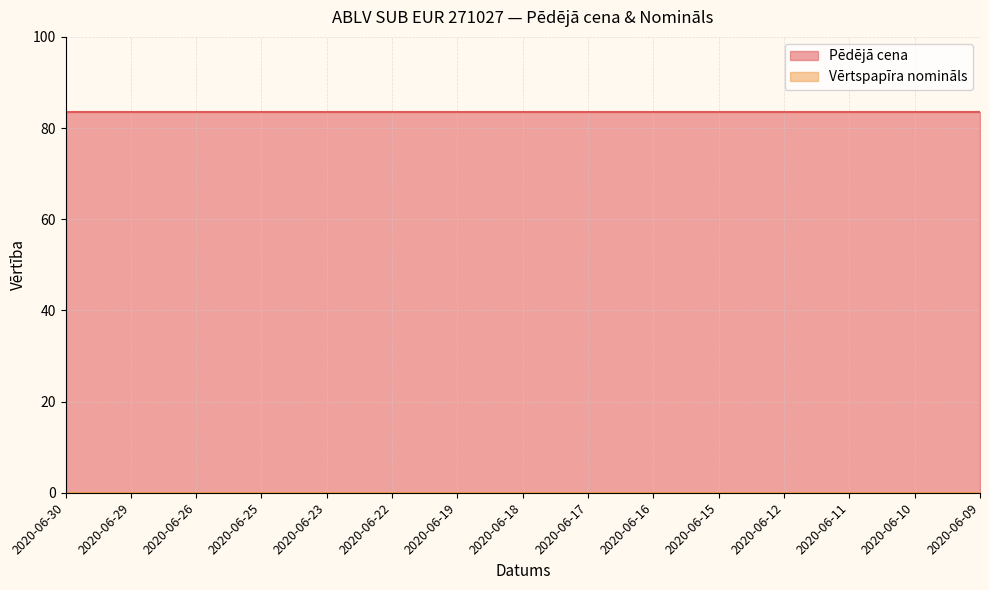

How many lines are shown in the chart?

2